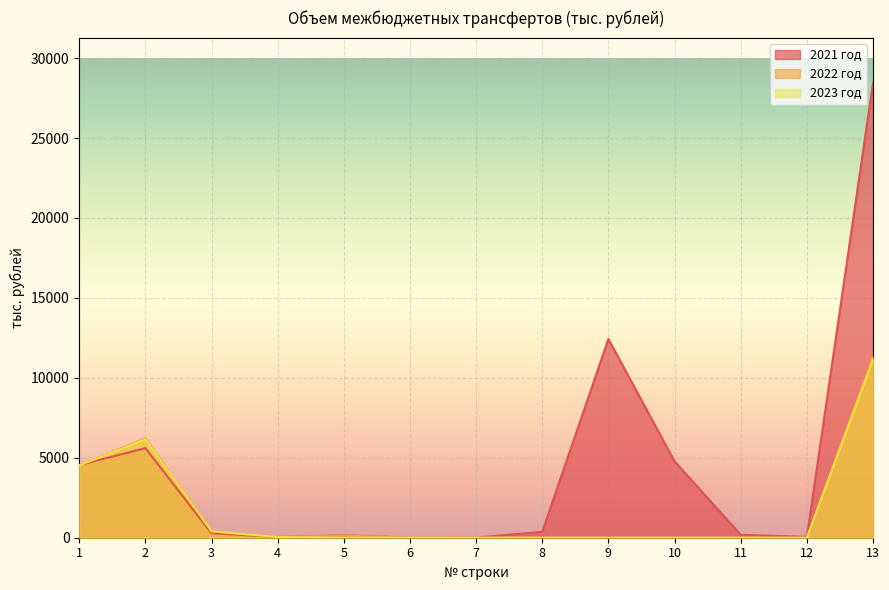

List the labels in order of 2021 год value, smallest first.

6, 7, 4, 12, 5, 11, 3, 8, 1, 10, 2, 9, 13